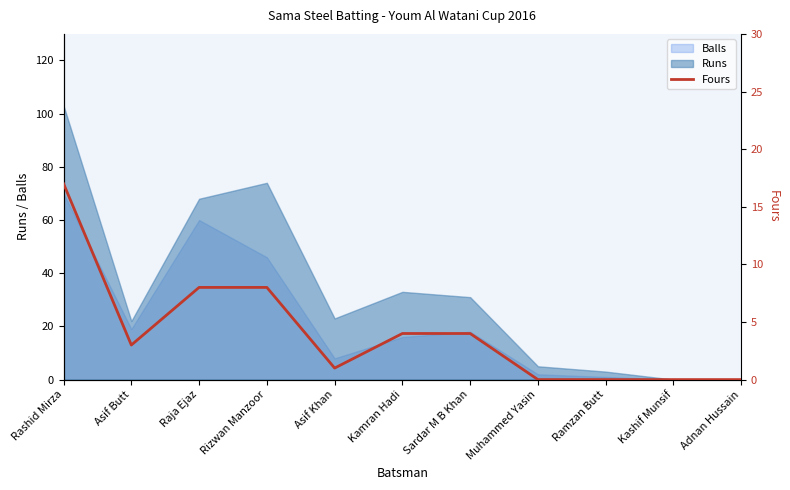

At which label does Runs reach its peak?

Rashid Mirza